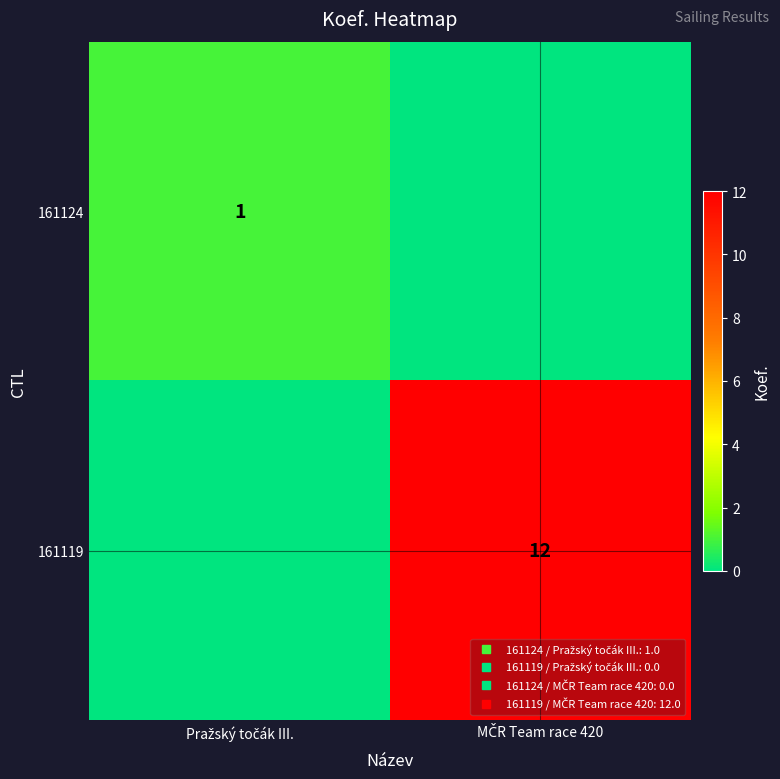

Which category has the highest value in the 161119 series?

MČR Team race 420